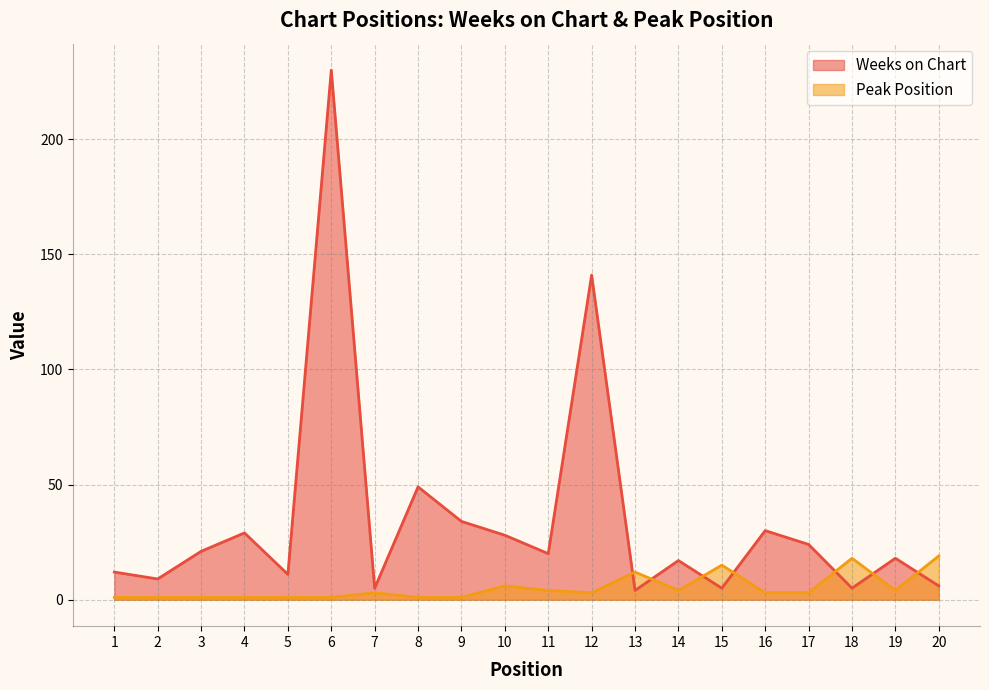

What is the difference between the maximum and second lowest values in the Weeks on Chart series?

225